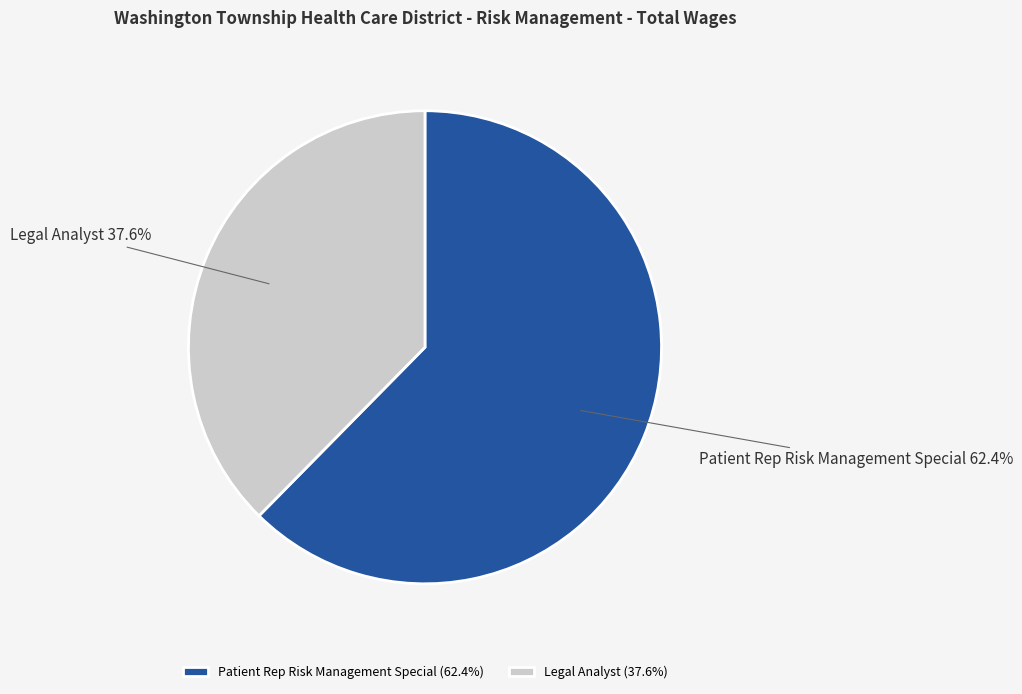

True or false: Legal Analyst accounts for 38% of the total.

True